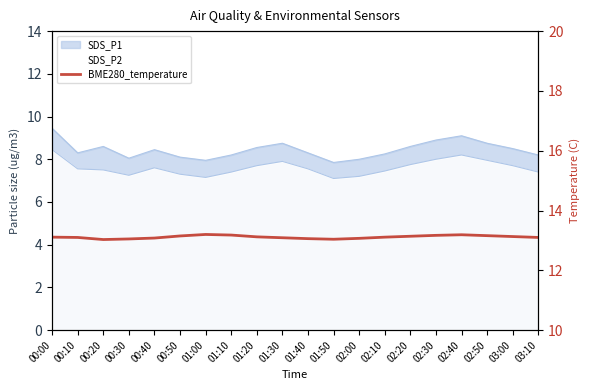

Count the number of categories in the chart.

20